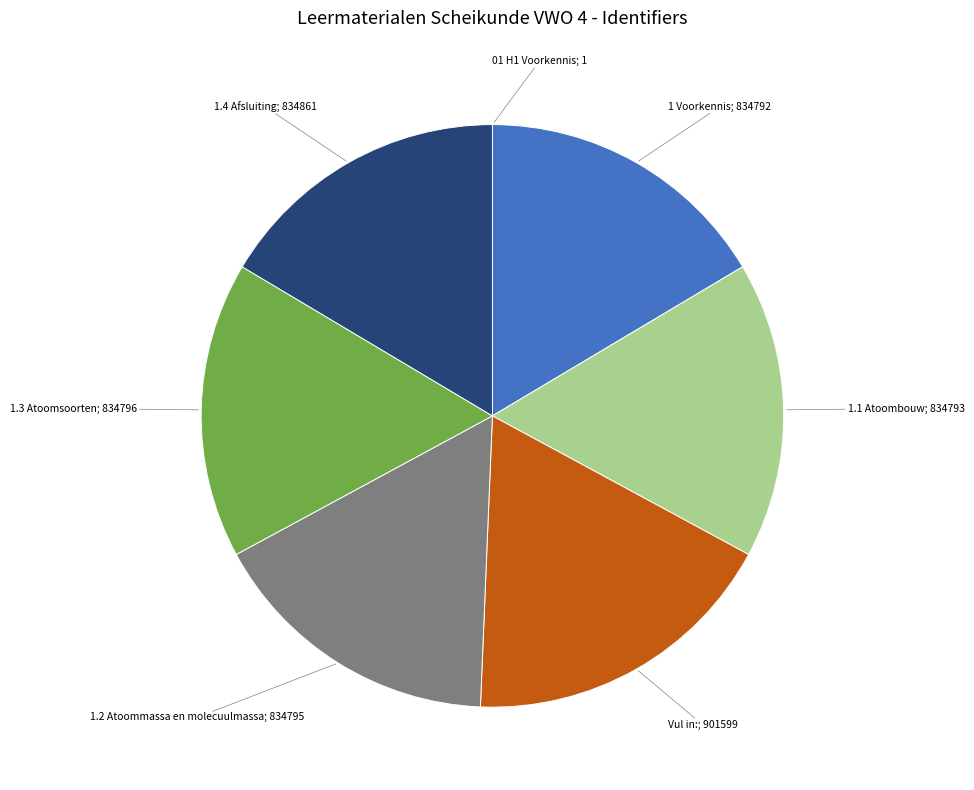

Rank the categories by value from highest to lowest.

Vul in:, 1.4 Afsluiting, 1.3 Atoomsoorten, 1.2 Atoommassa en molecuulmassa, 1.1 Atoombouw, 1 Voorkennis, 01 H1 Voorkennis